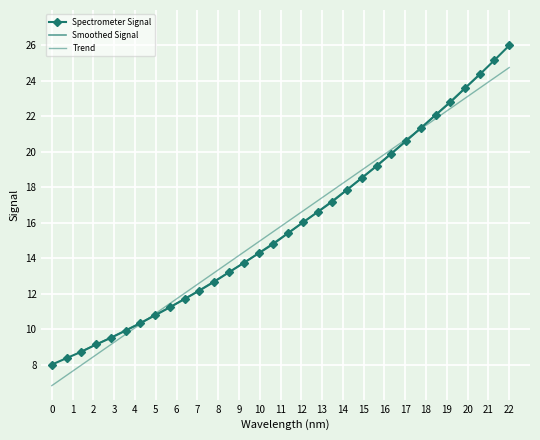

How many data points does each series have?

32